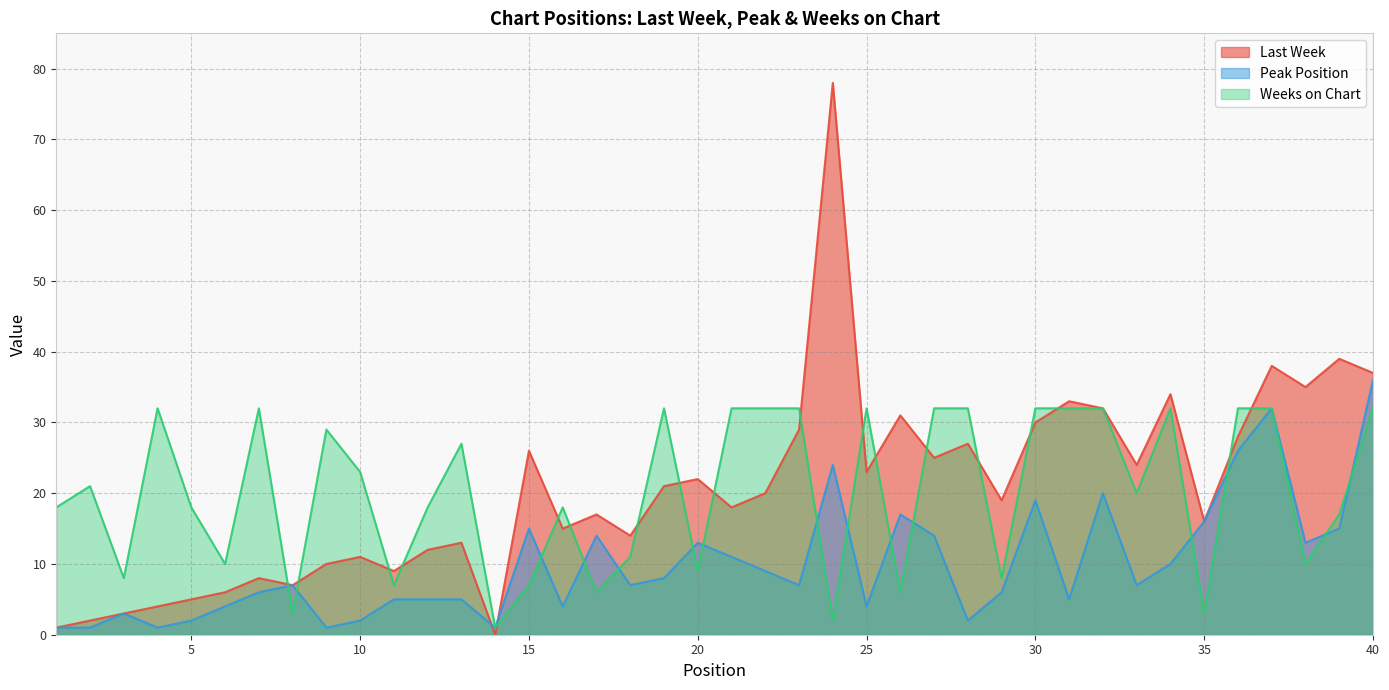

What is the difference between the highest and lowest values at 36?

6